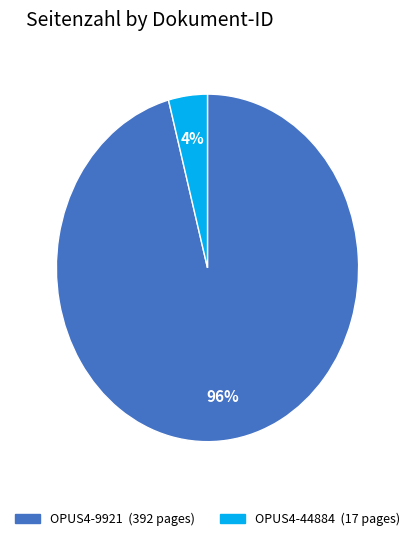

How many slices are in this pie chart?

2